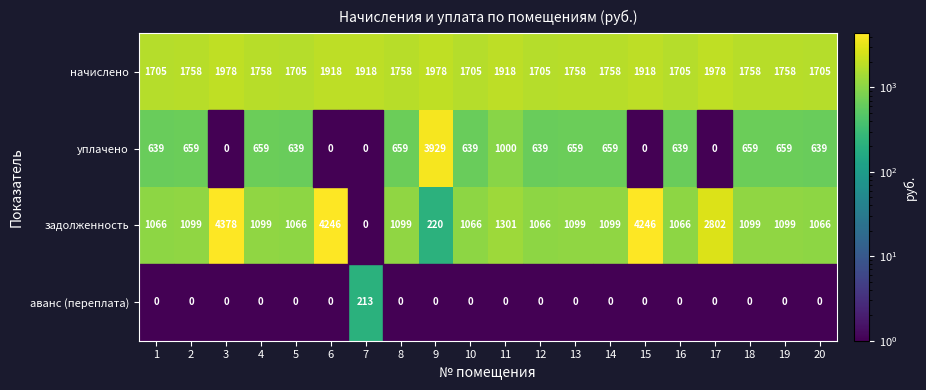

Is it true that уплачено equals 639 at 12?

True